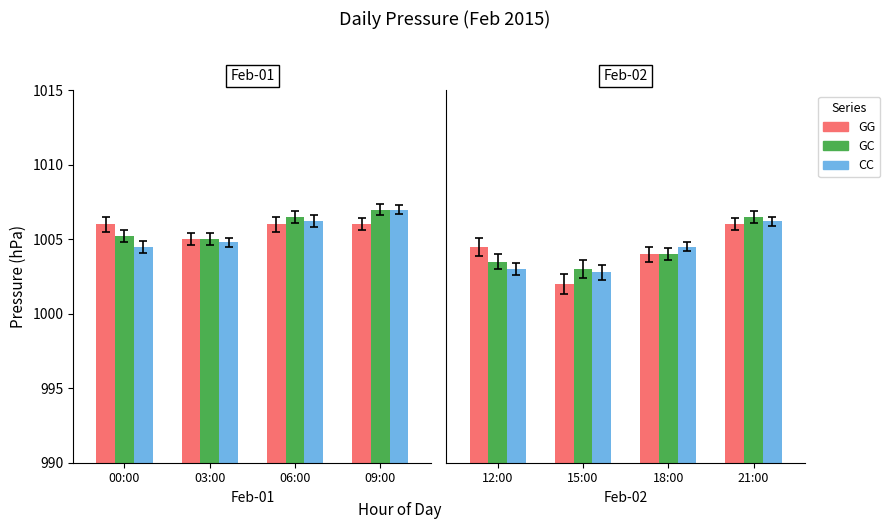

What are all the series names shown in the legend?

GG, GC, CC